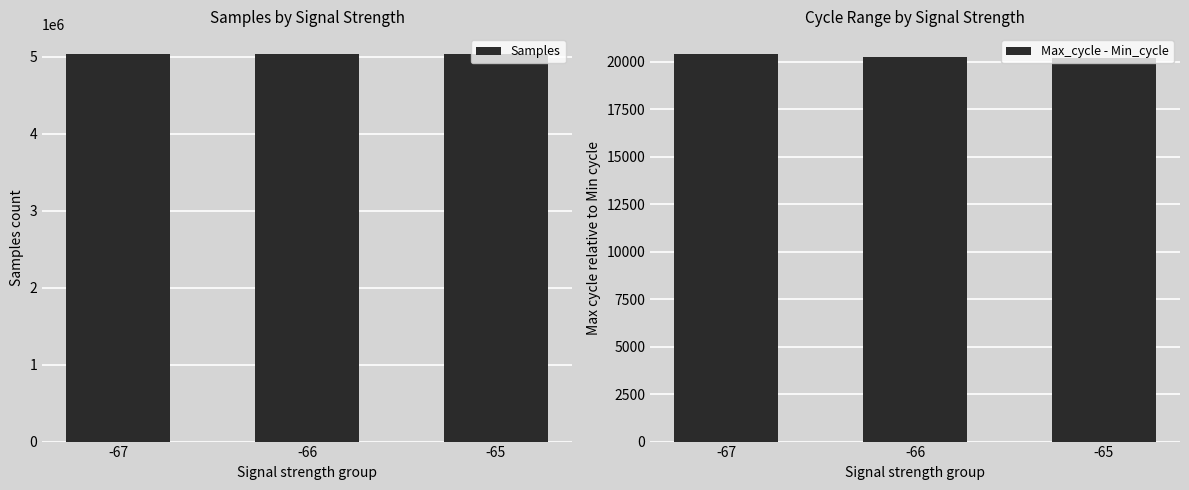

List the series in order of their peak value, lowest first.

Max_cycle - Min_cycle, Samples